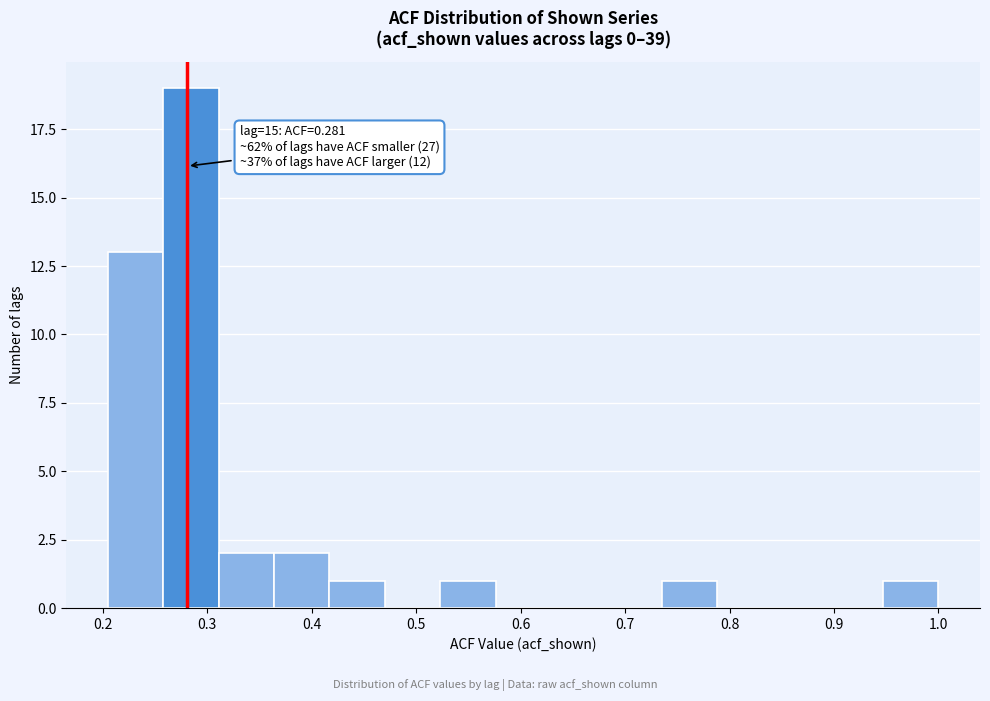

Which range on the x-axis has the tallest bar?

0.258 to 0.311